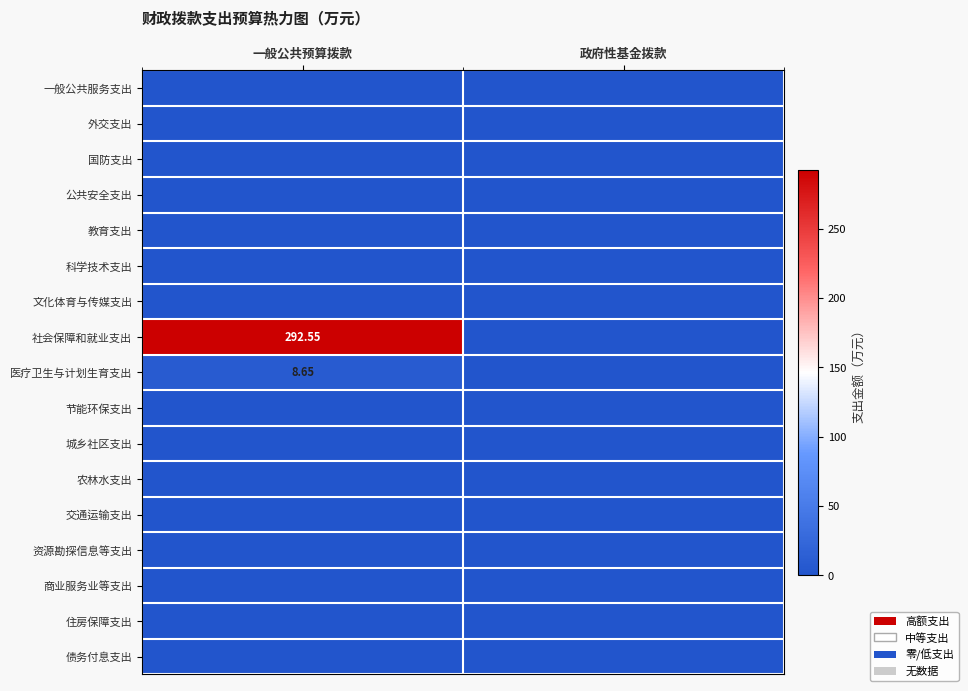

At how many categories does at least one series exceed 187?

1